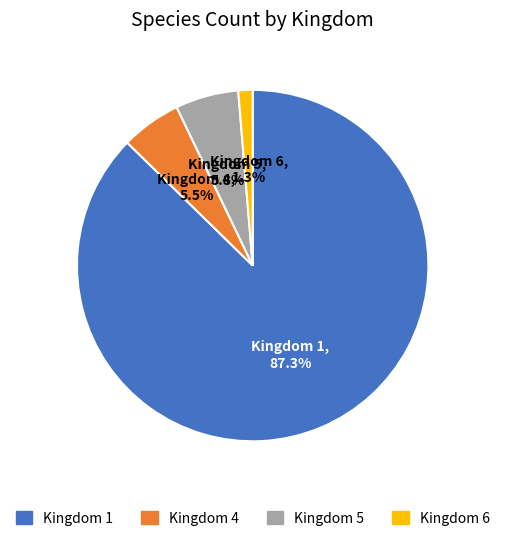

Does any single category account for the majority?

Yes